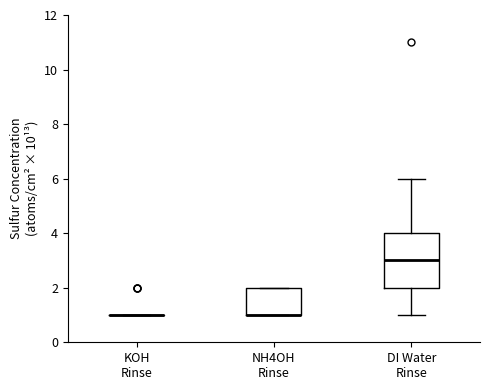

Reading left to right, read every box against the y-axis: the position of its median line, the range the box covers, and the ends of its whiskers. The values are not printed on the chart, so give them approximately, as read against the axis.

KOH Rinse: box collapsed to a line at 1, whiskers 1 to 1
NH4OH Rinse: median 1 (drawn on the box's lower edge), box 1 to 2, whiskers 1 to 2
DI Water Rinse: median 3, box 2 to 4, whiskers 1 to 6